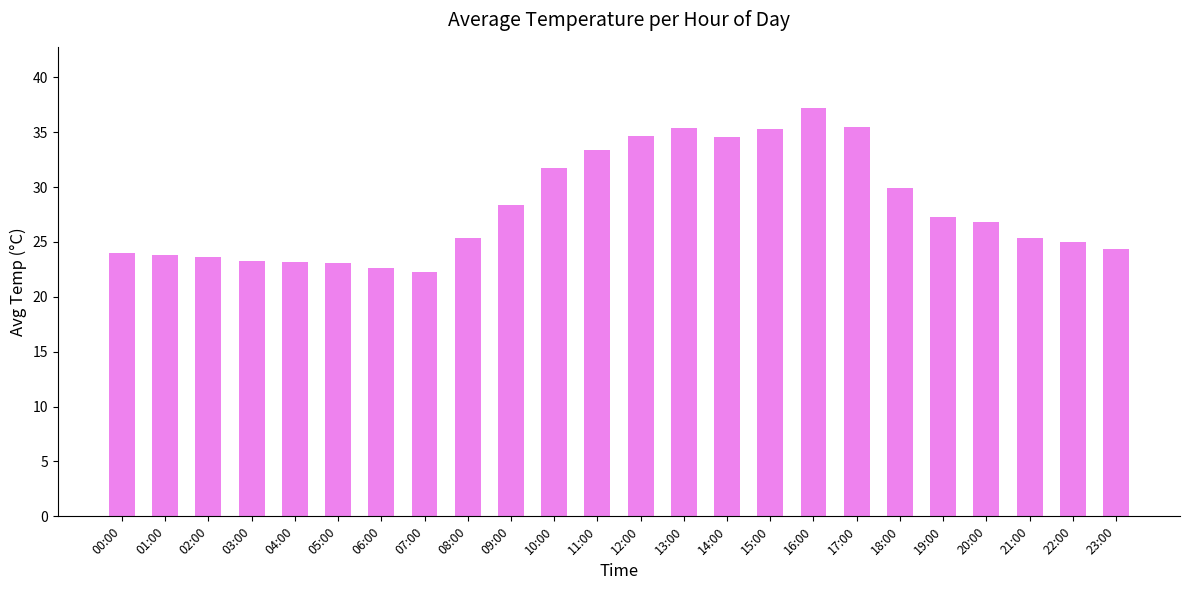

What is the maximum value shown in the chart?

37.2